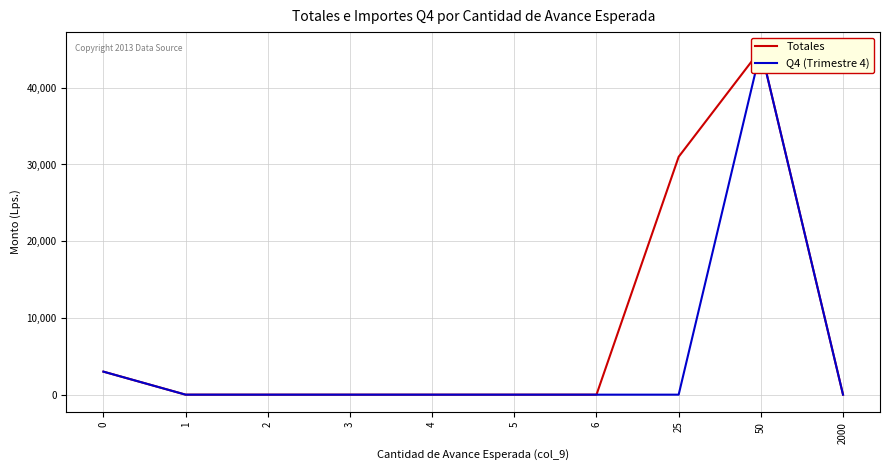

At which label does Q4 (Trimestre 4) reach its minimum?

1